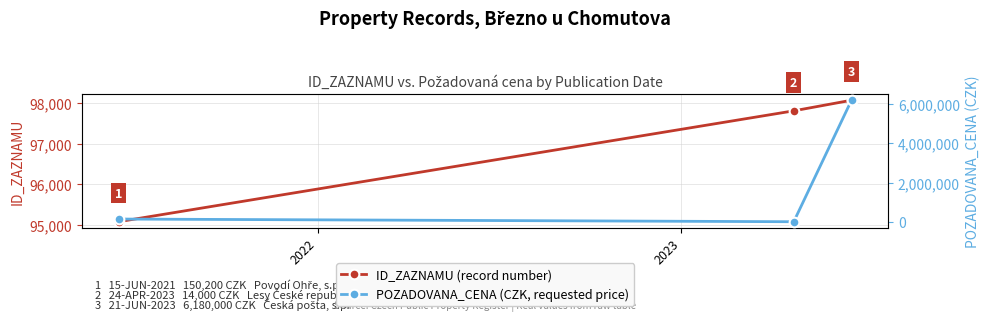

What is the difference between the maximum and minimum values in the ID_ZAZNAMU series?

2988